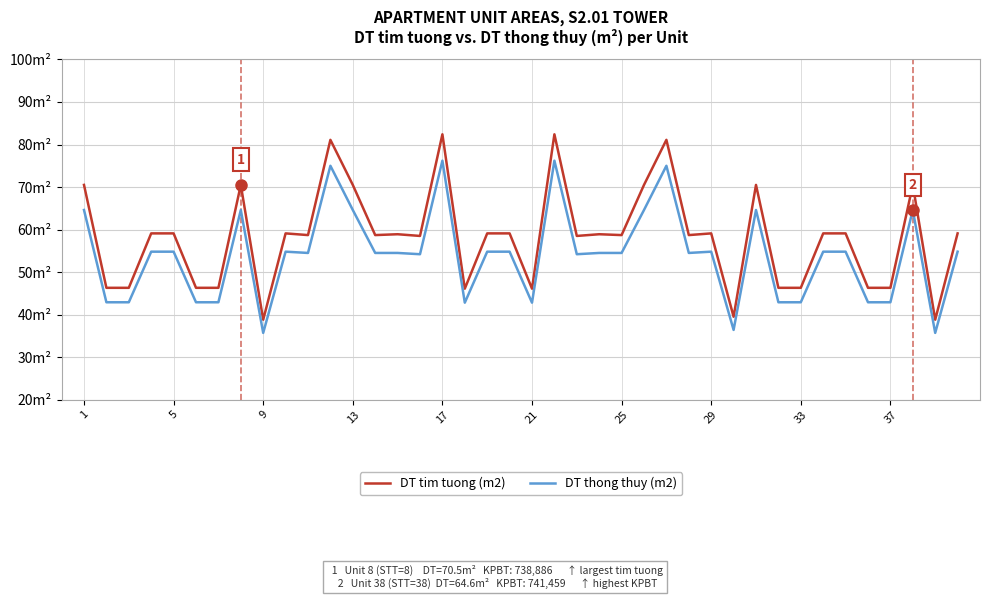

Which series has the largest total across all categories?

DT tim tuong (m2)